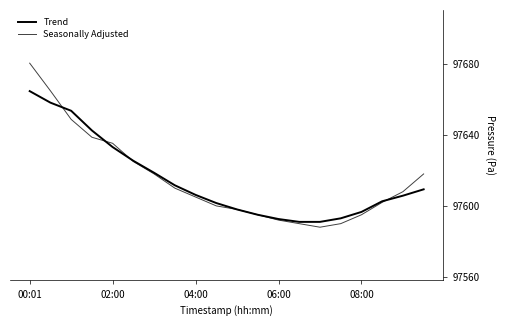

At which label does Trend reach its peak?

00:01